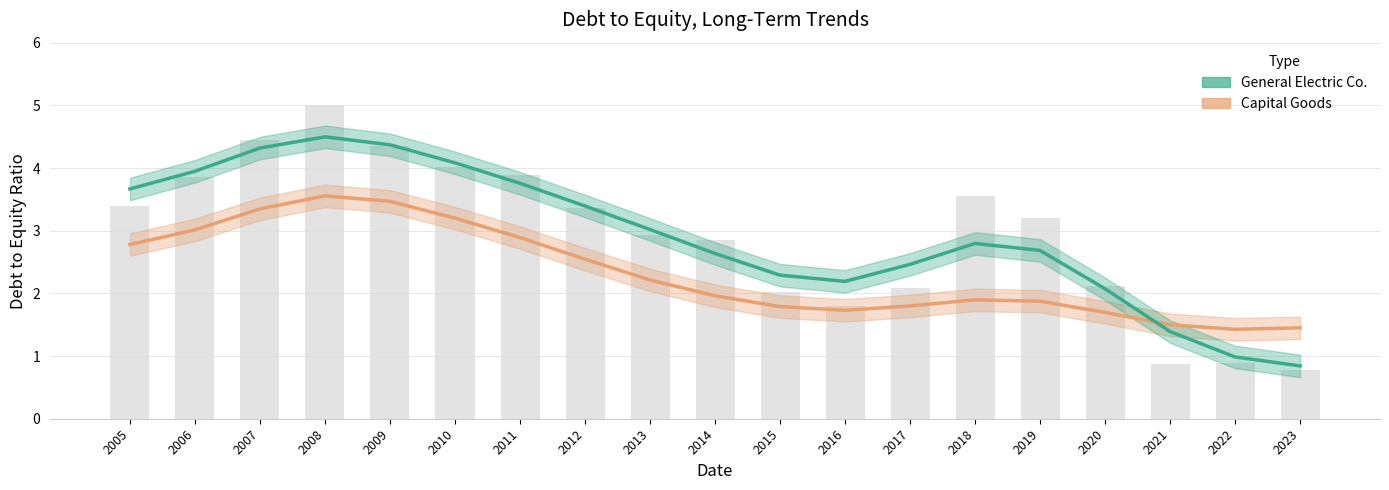

What is the approximate value at 2006?

3.9